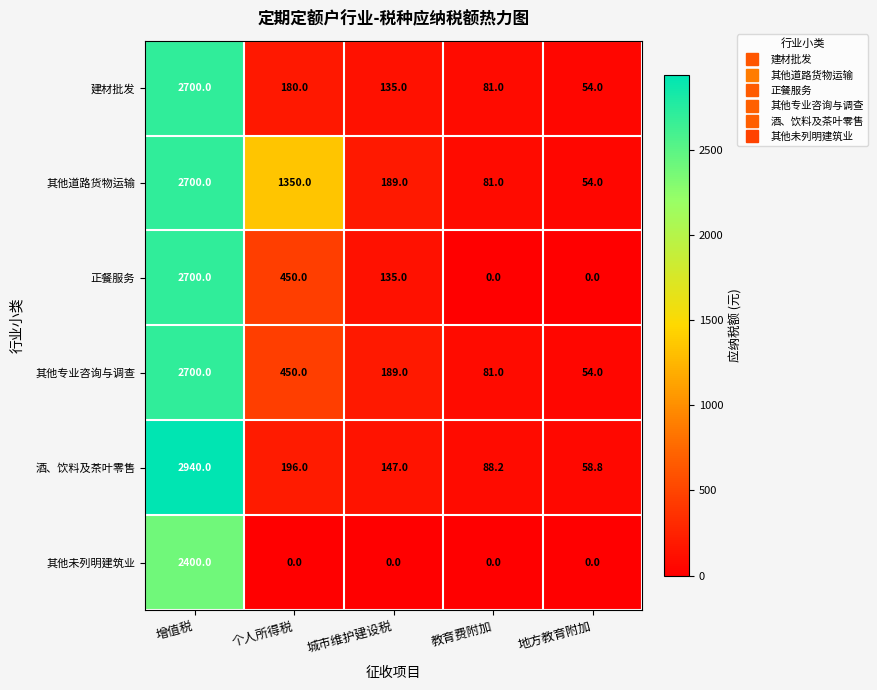

What is the difference between the highest and lowest values at 城市维护建设税?

189.0